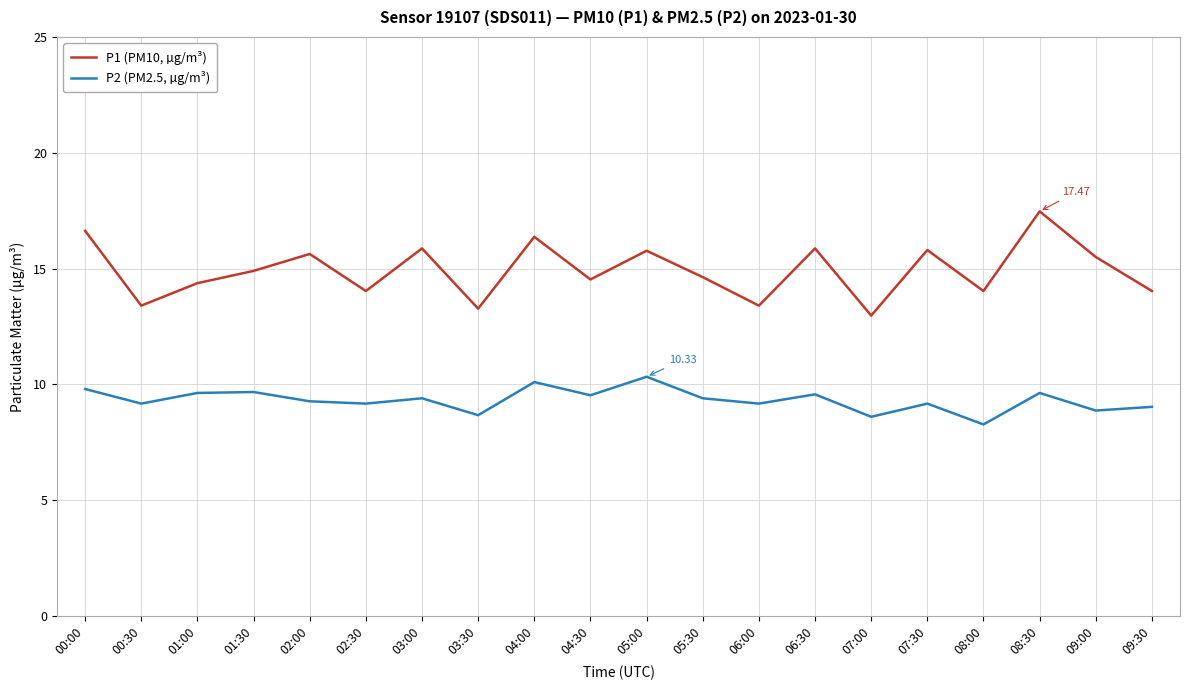

List the series in order of their overall mean, lowest first.

P2 (PM2.5, µg/m³), P1 (PM10, µg/m³)